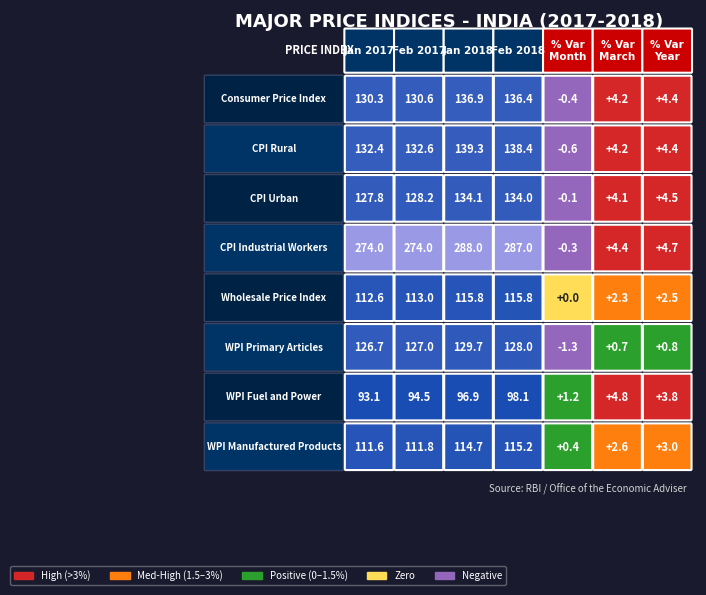

What is the difference between the maximum and second lowest values in the CPI Urban series?

130.0